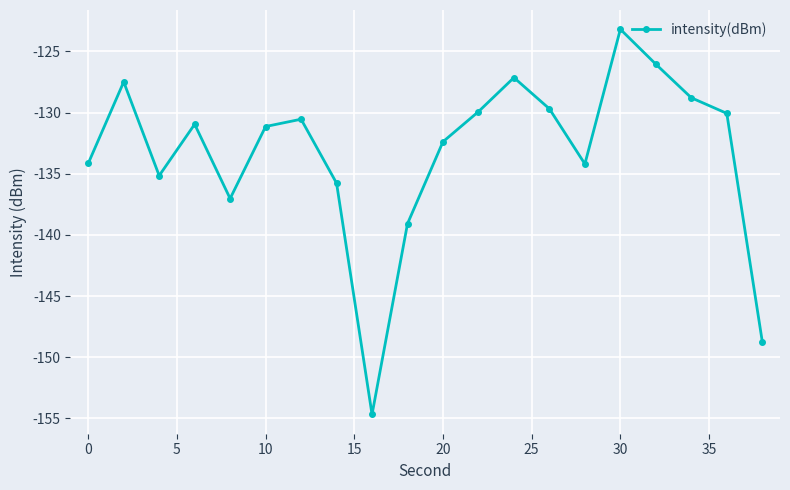

What is the minimum value shown in the chart?

-154.7